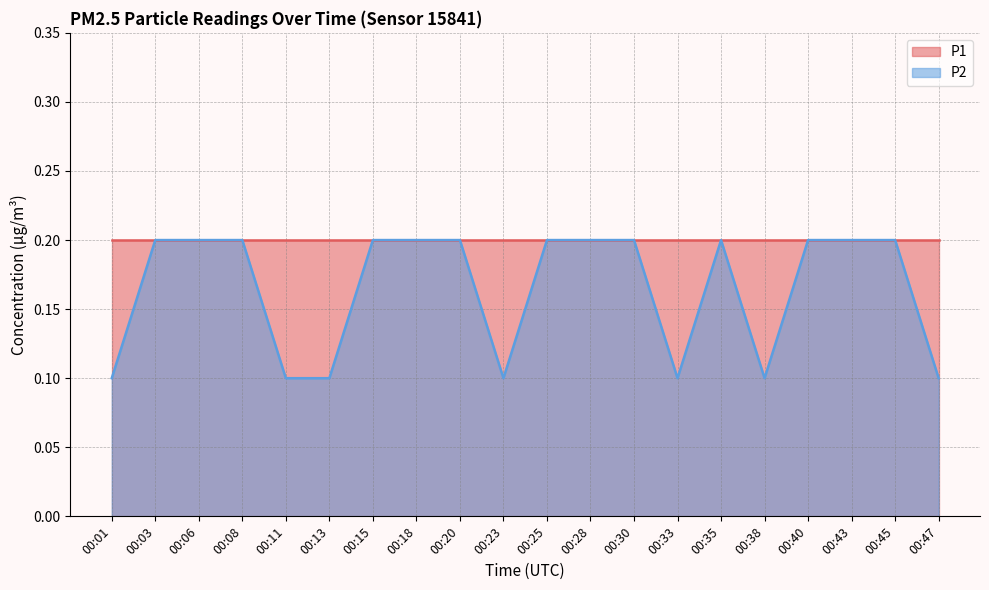

What is the sum of all values?

3.3